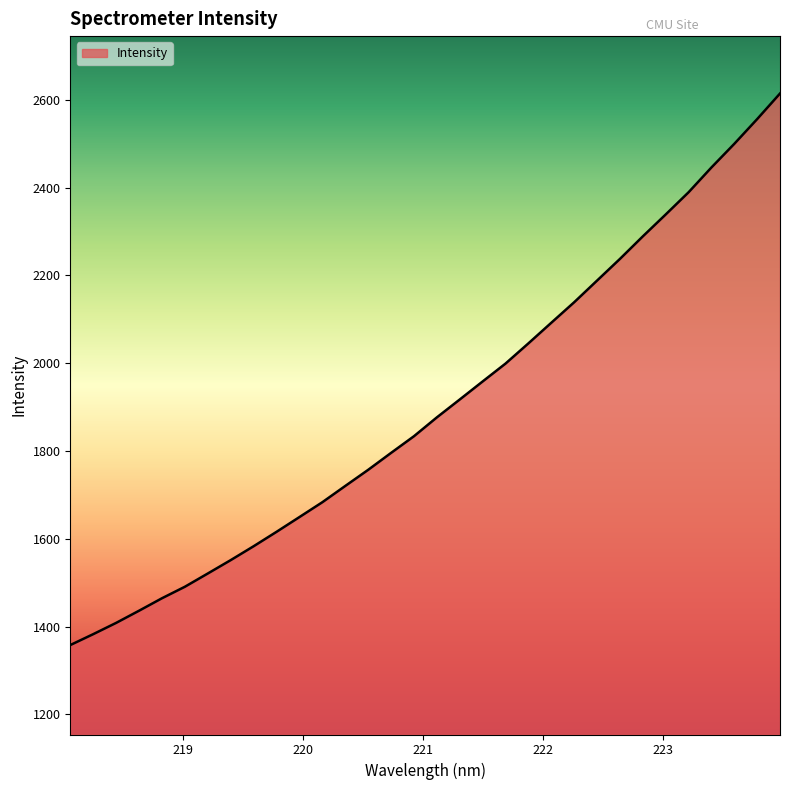

Reading left to right, what are all the values shown in this chart?

1358.1	1382.9	1408.6	1436.3	1464.7	1490.9	1521.1	1551.6	1583.2	1616.0	1649.6	1683.5	1720.5	1757.2	1795.8	1833.7	1876.7	1917.4	1958.5	1999.2	2045.2	2092.2	2138.9	2188.2	2237.6	2288.9	2338.8	2389.4	2445.9	2499.7	2556.1	2614.4